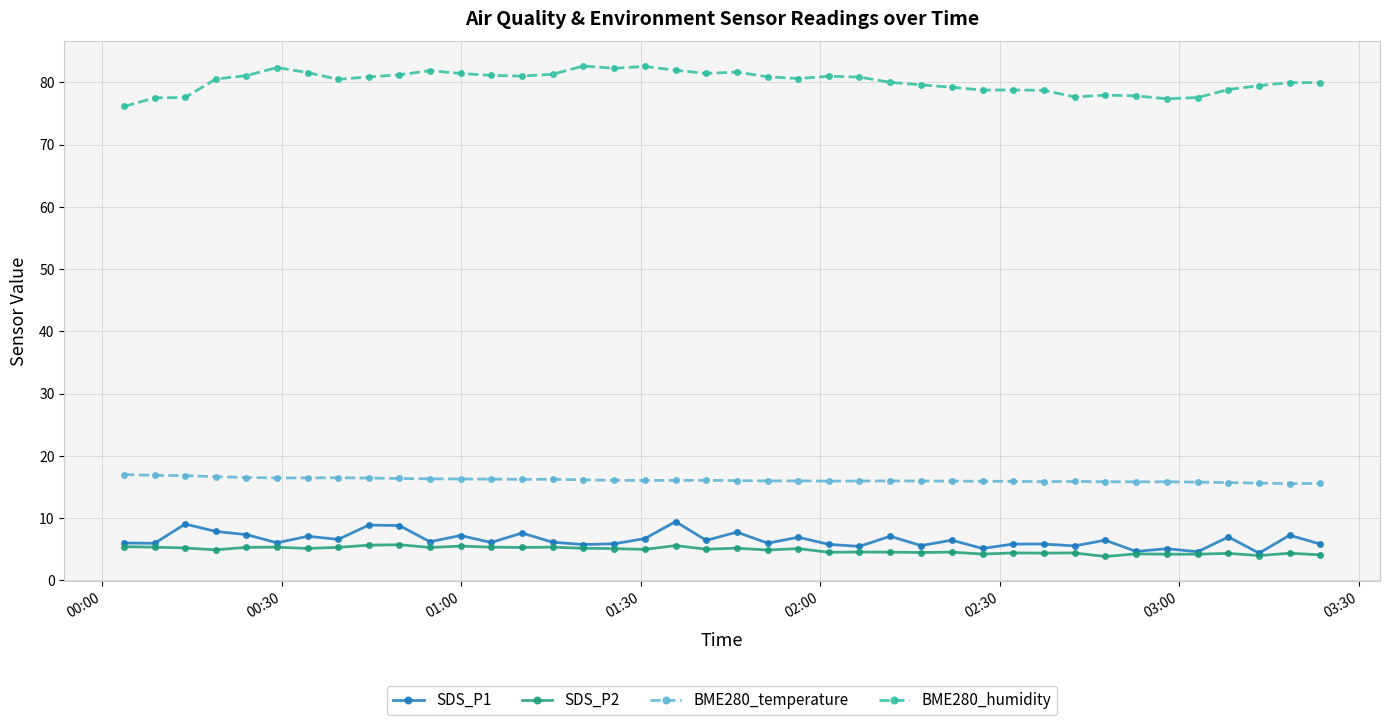

What is the value of the SDS_P1 point at the 38th from the left?

4.4